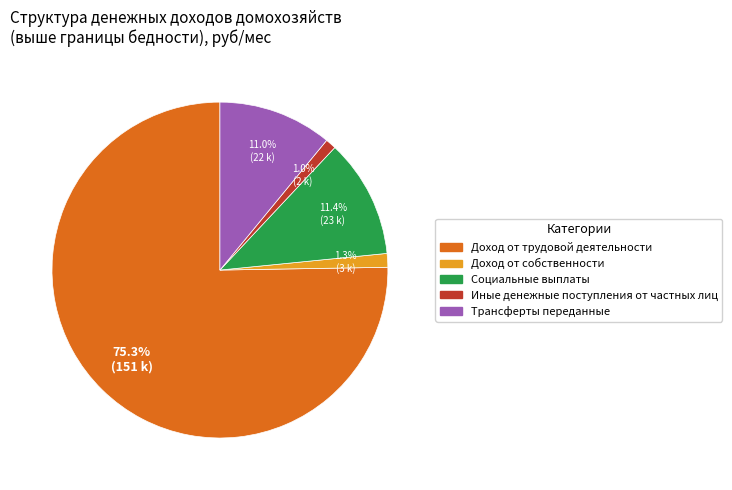

Is the sum of Доход от трудовой деятельности and Социальные выплаты greater than half?

Yes